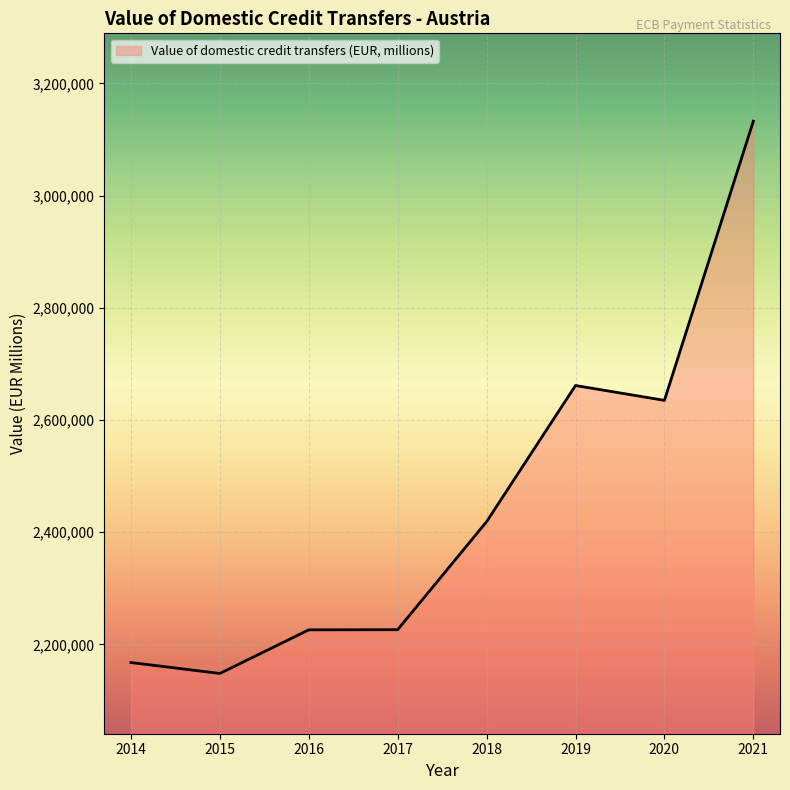

True or false: the data shows 2661384.1 at 2019.

True